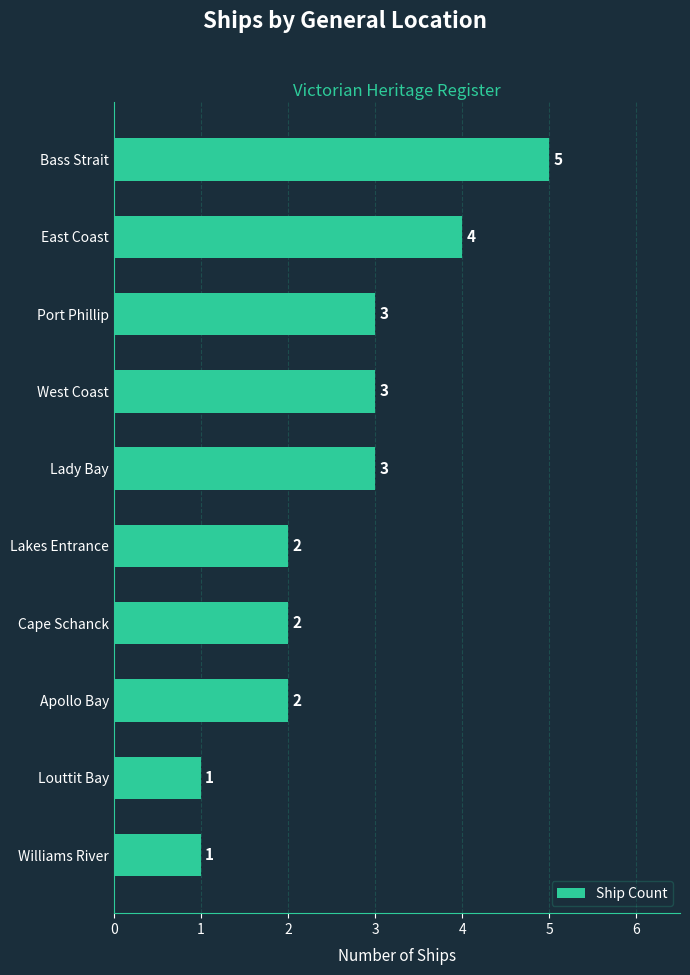

Reading top to bottom, what are all the values shown in this chart?

Bass Strait=5	East Coast=4	Port Phillip=3	West Coast=3	Lady Bay=3	Lakes Entrance=2	Cape Schanck=2	Apollo Bay=2	Louttit Bay=1	Williams River=1